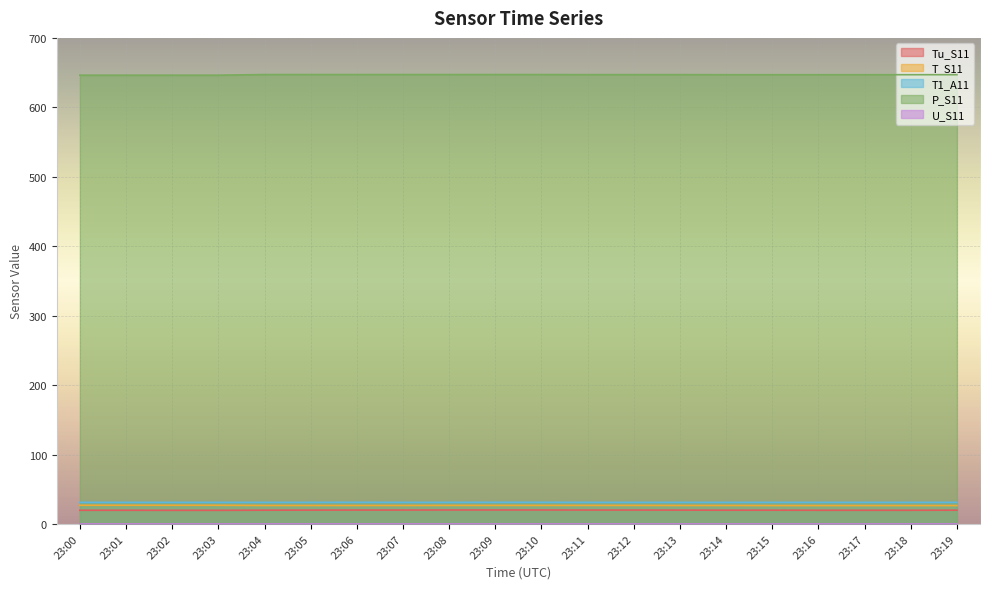

The value of T_S11 at 23:03 is 44.8. True or false?

False